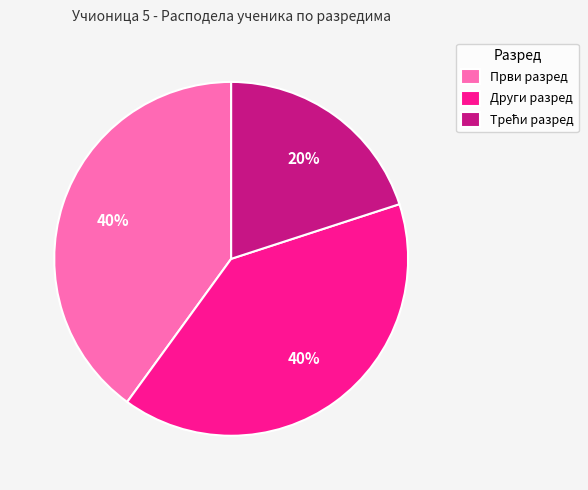

To the nearest percent, what is the combined percentage of Први разред and Други разред?

80%